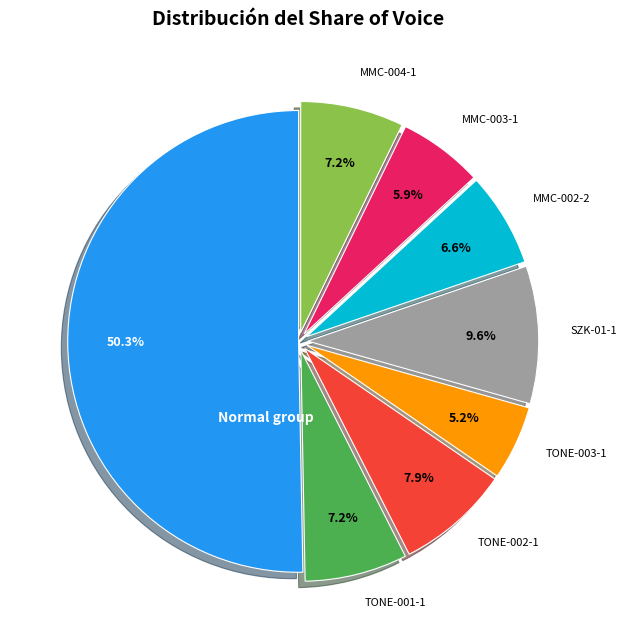

How many segments does this pie chart have?

8